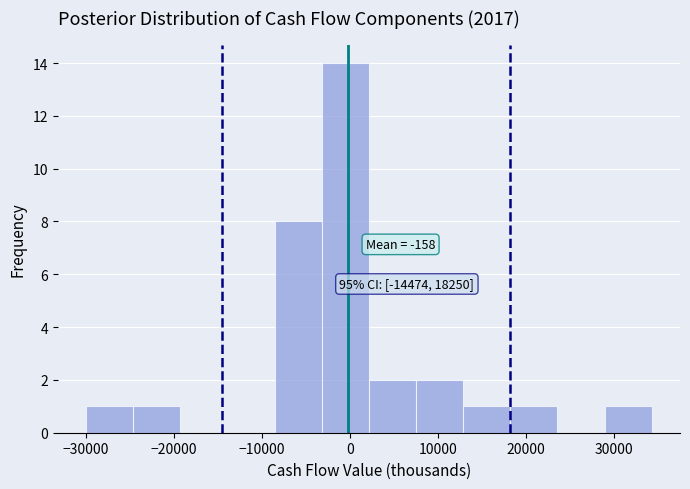

Which range on the x-axis has the tallest bar?

-3000 to 2000